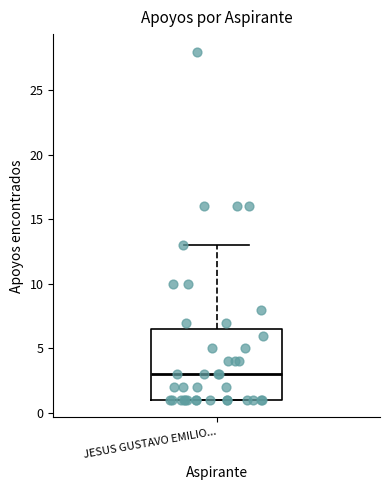

Read this box plot against the y-axis: the position of the median line, the range covered by the box, and the ends of both whiskers. The values are not printed on the chart, so give them approximately, as read against the axis.

median 3.0, box 1.0 to 6.5, whiskers 1.0 to 13.0